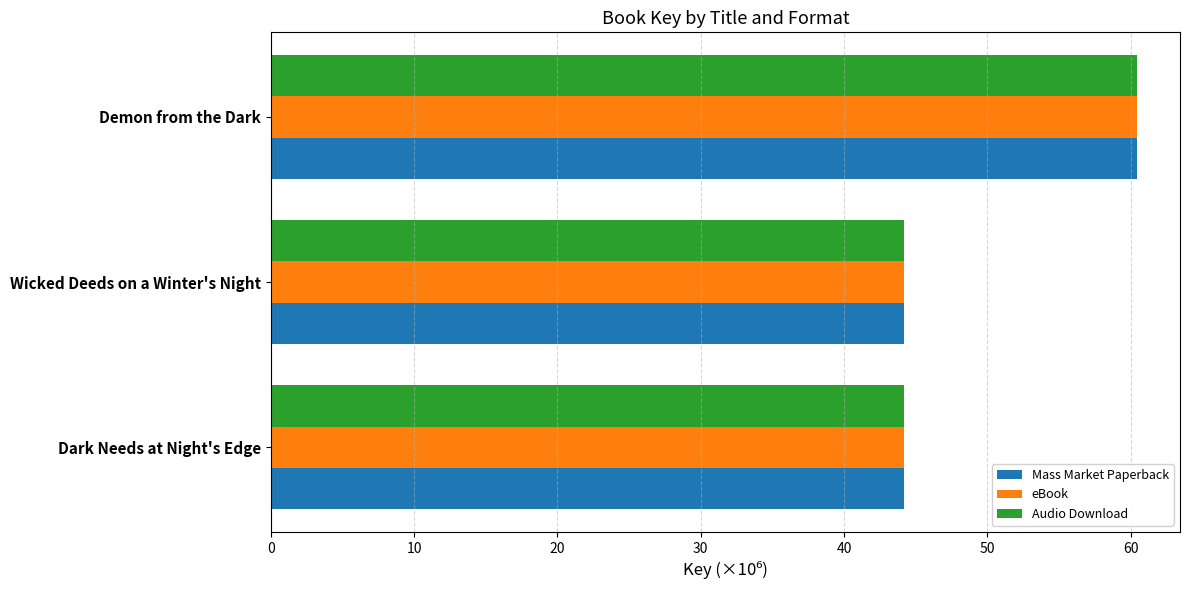

Is it true that Audio Download equals 35.3 at Demon from the Dark?

False